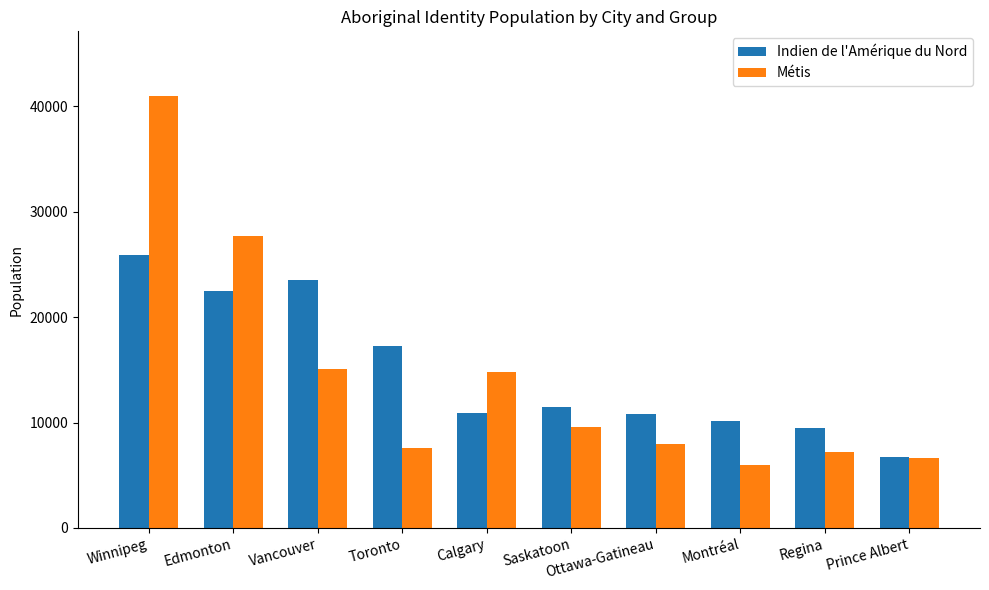

Which series changed the most between Edmonton and Ottawa-Gatineau?

Métis